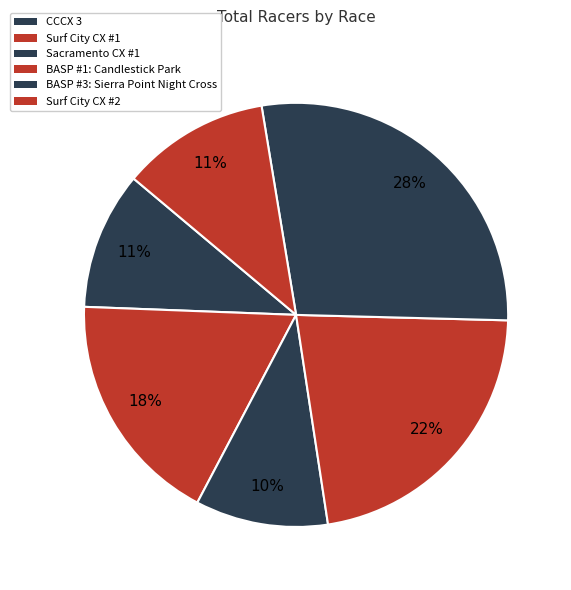

Which has a higher value, BASP #1: Candlestick Park or BASP #3: Sierra Point Night Cross?

BASP #3: Sierra Point Night Cross